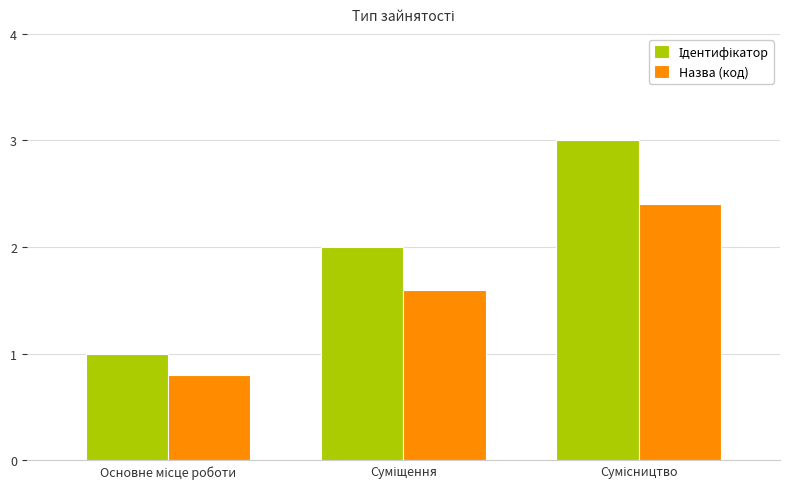

What is the difference between the second highest and minimum values in the Назва (код) series?

0.8